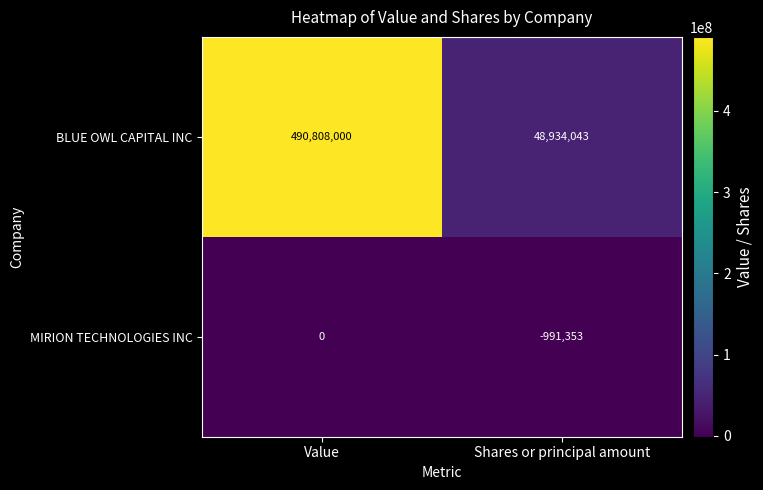

At which category is the sum across all series the highest?

Value